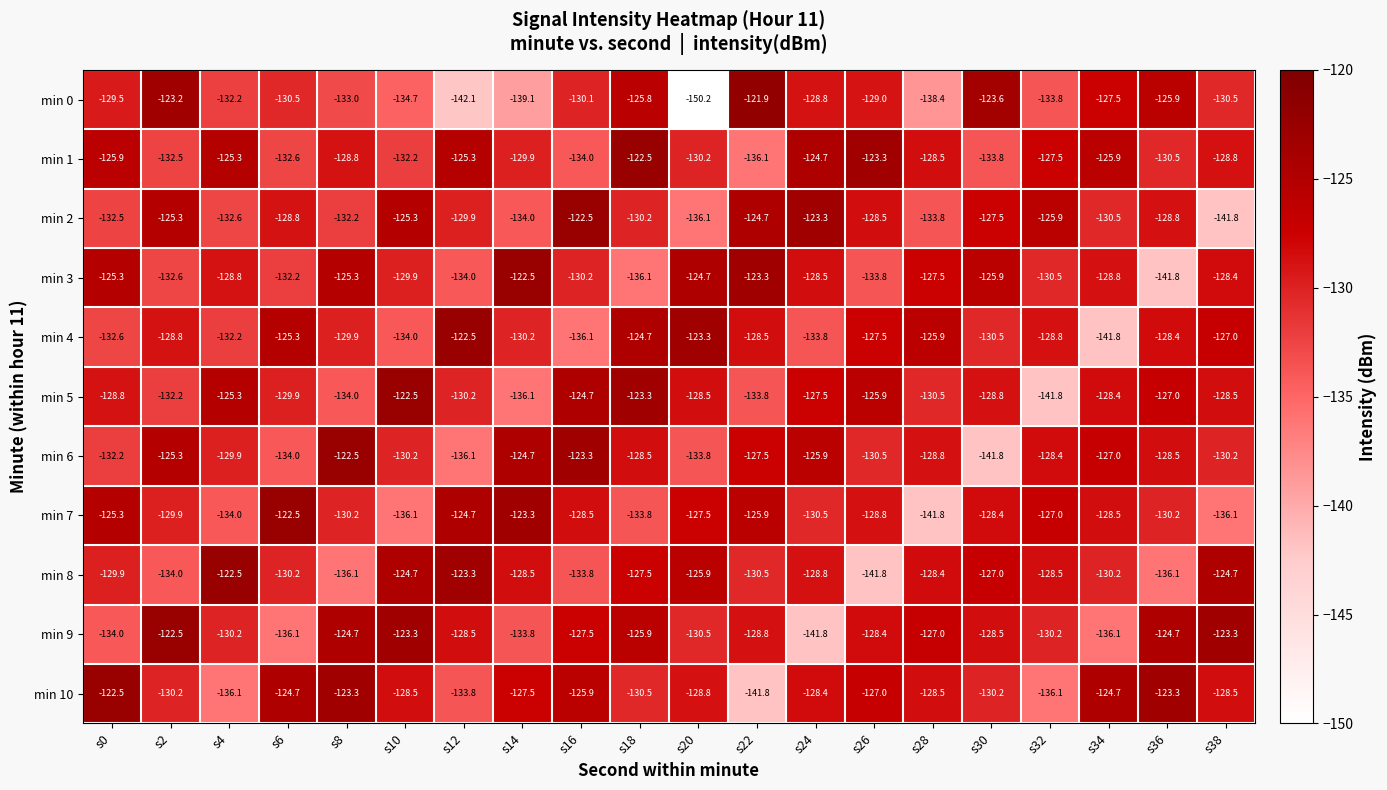

Where is min 9 nearest to the value -132?

s20